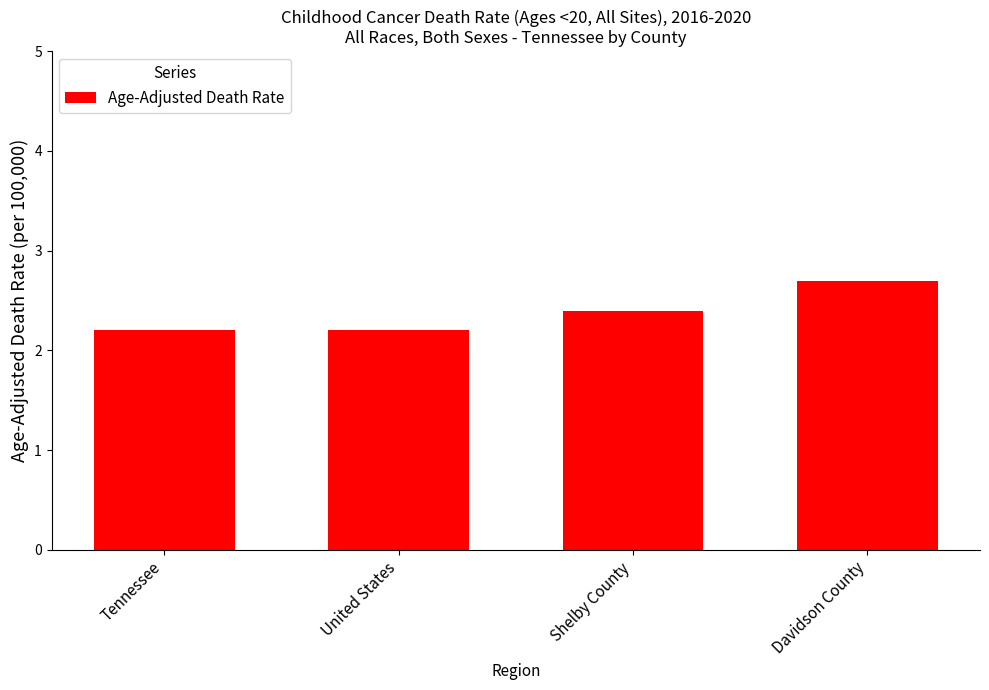

What is the ratio of the value at Davidson County to the value at Shelby County?

1.1